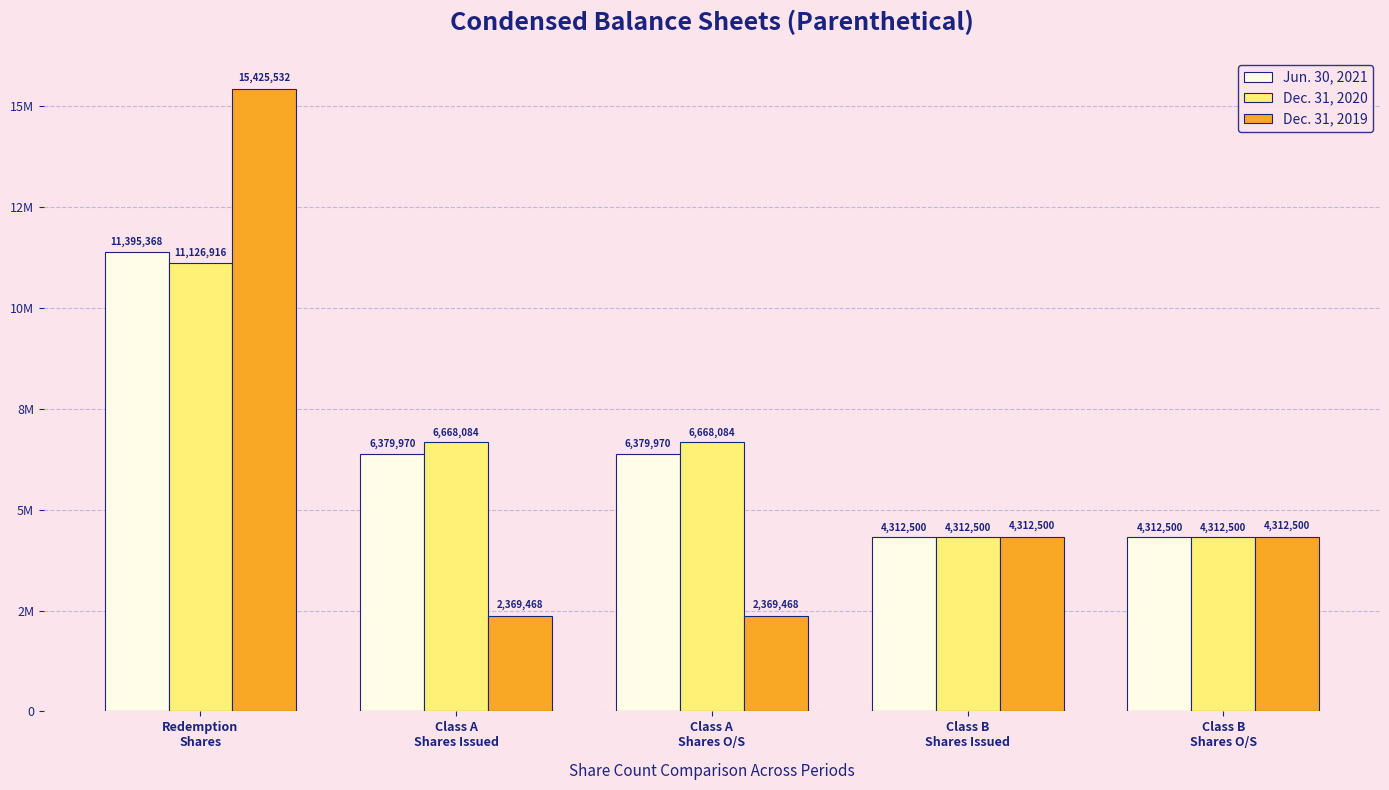

Rank the categories by Dec. 31, 2020 value from highest to lowest.

Redemption
Shares, Class A
Shares Issued, Class A
Shares O/S, Class B
Shares Issued, Class B
Shares O/S